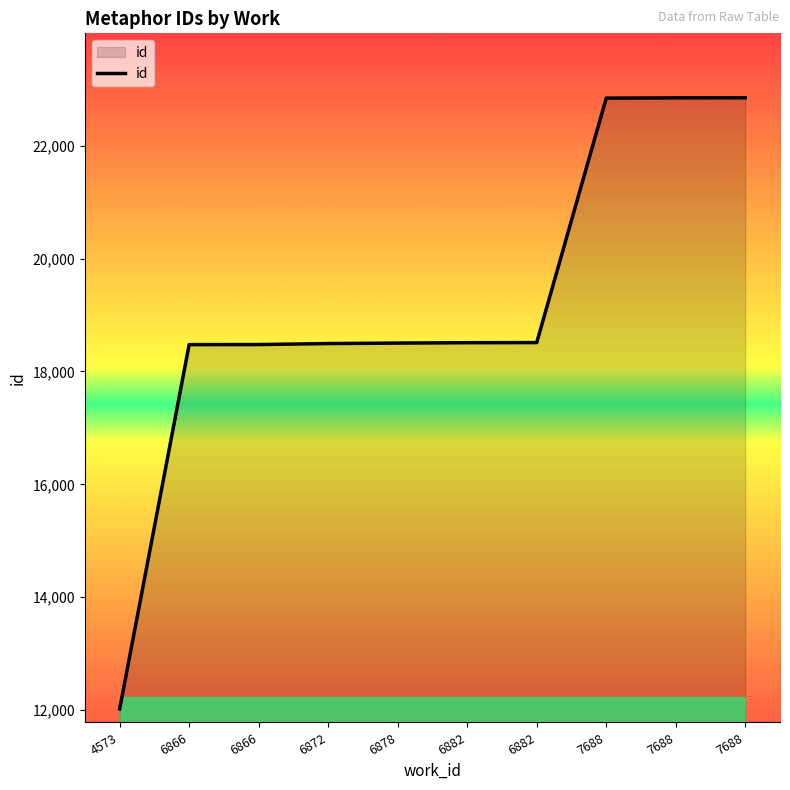

What is the average value?

19154